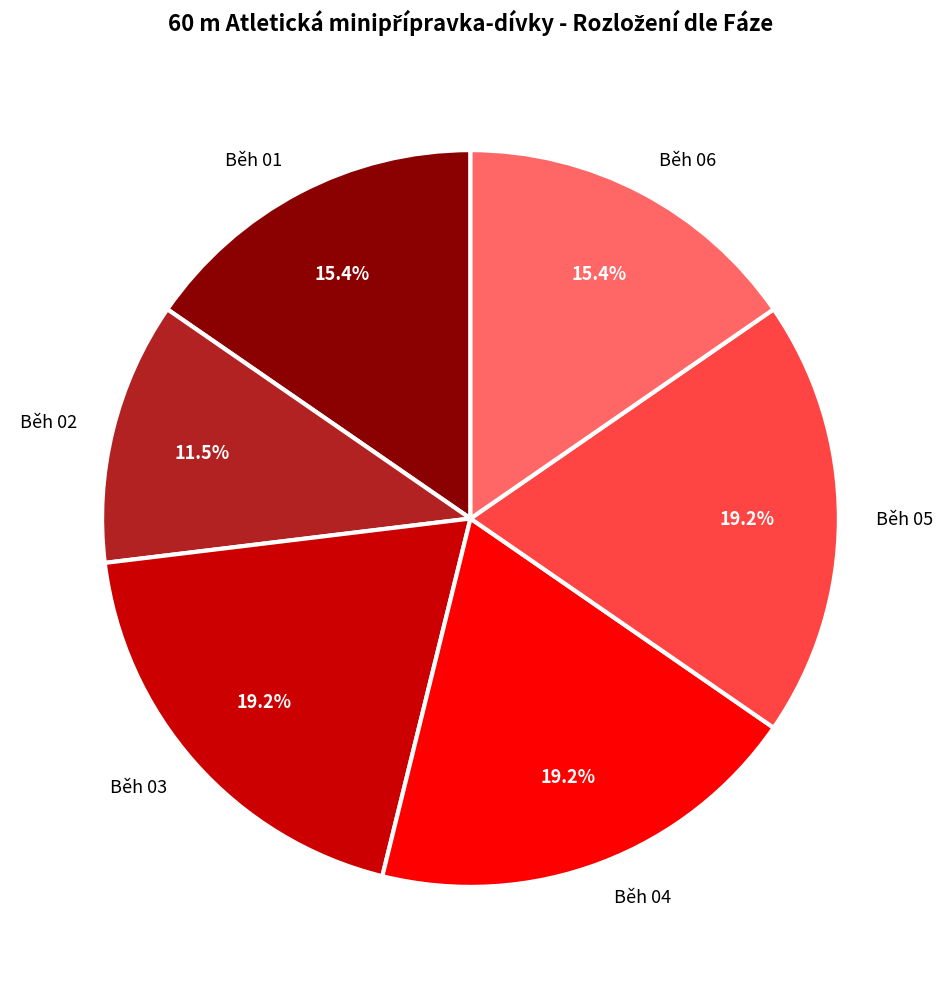

Is it true that Běh 03 is 19% of the pie?

True